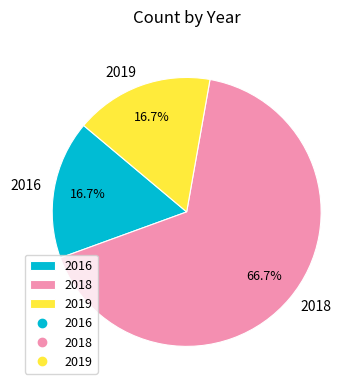

Is the sum of 2016 and 2018 greater than half?

Yes